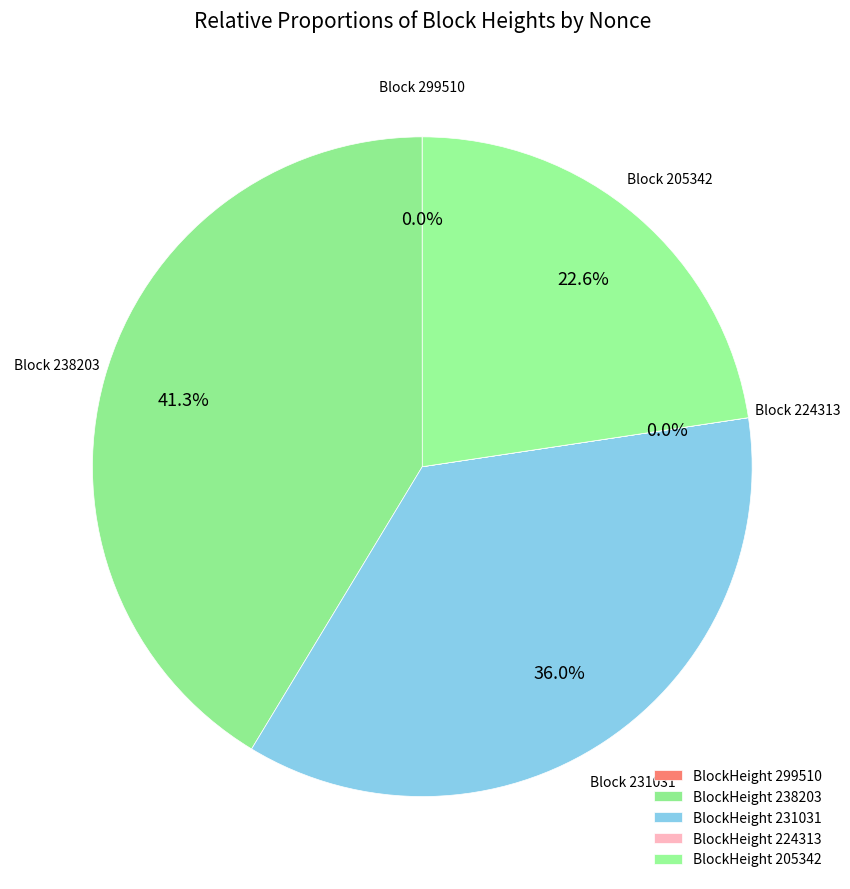

Is there a majority slice in this chart?

No